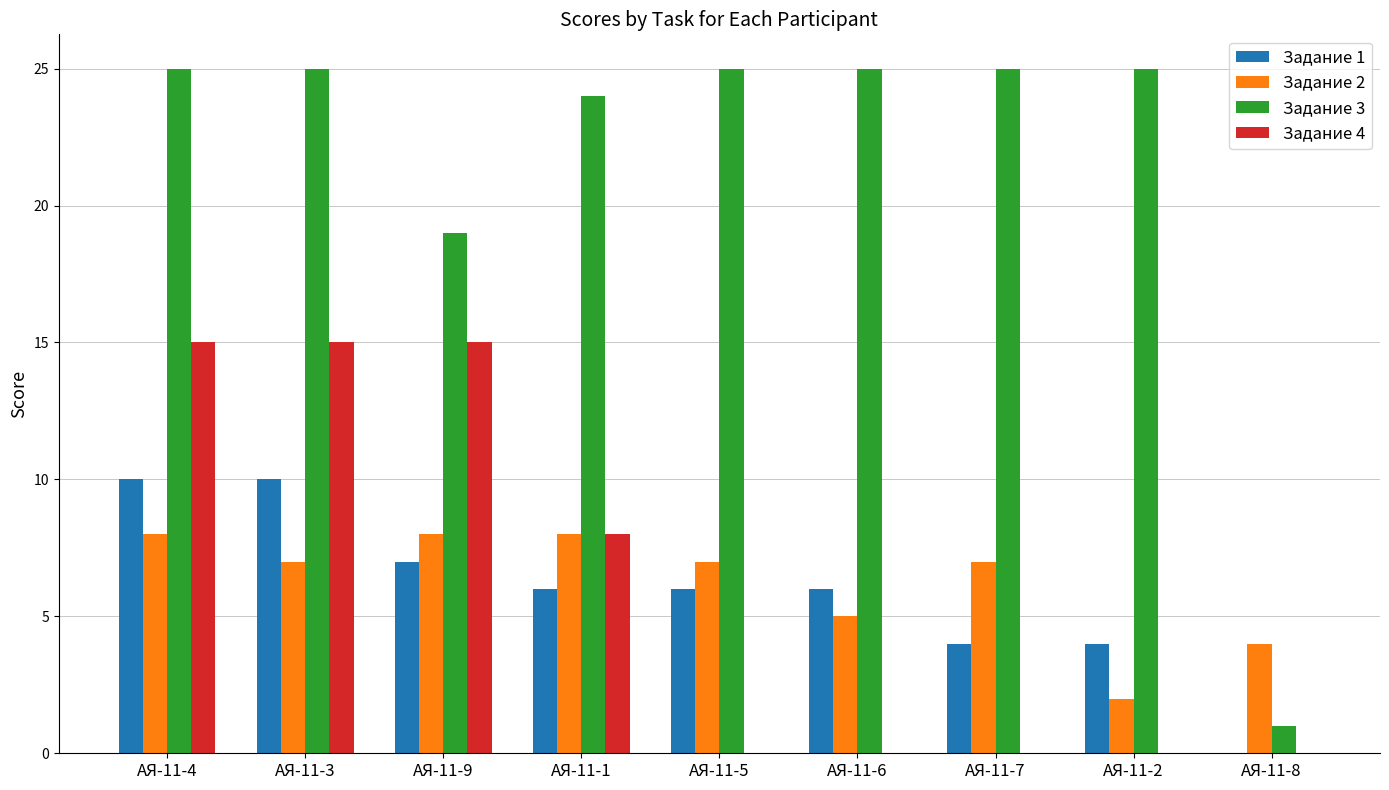

What is the sum of all Задание 2 values?

56